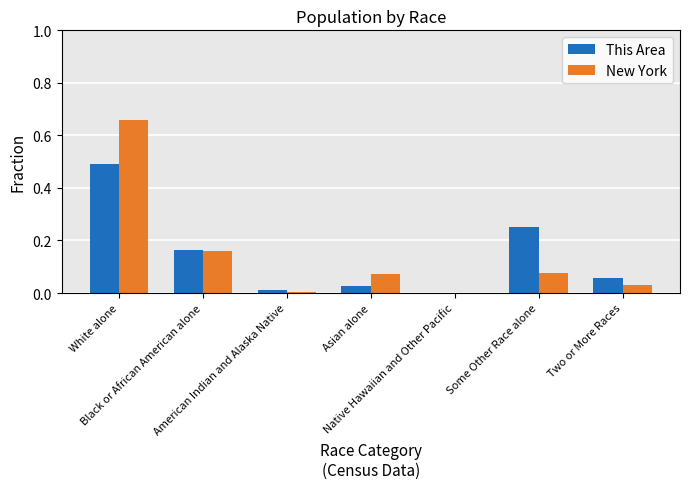

Count the number of categories in the chart.

7